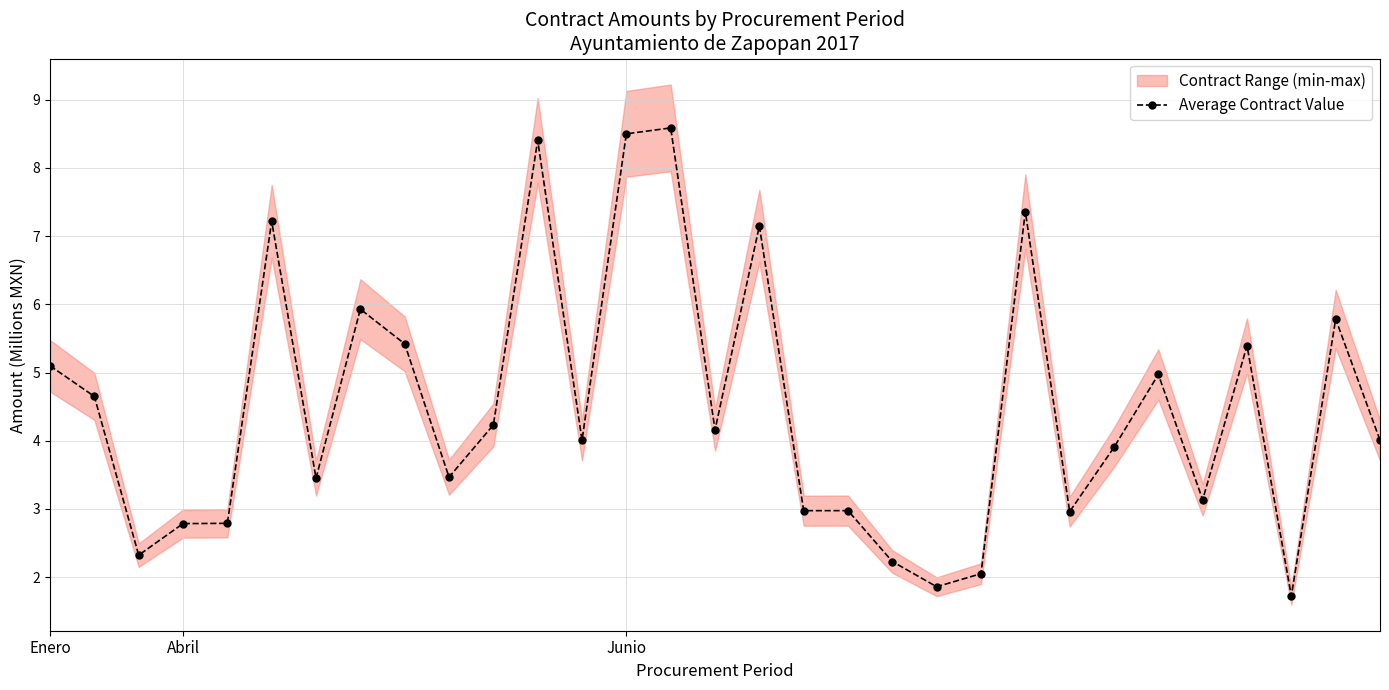

True or false: the data has more than 1 interior local peaks.

True